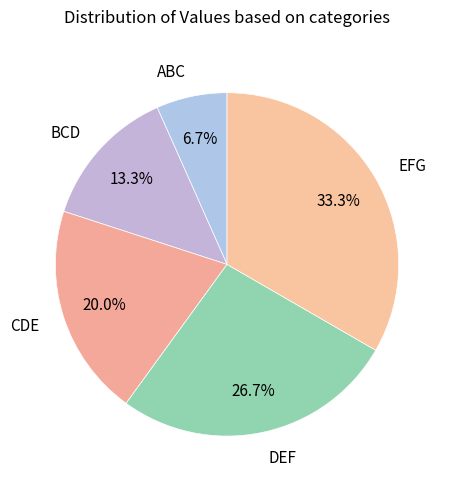

To the nearest percent, what is the difference between the largest and smallest slice percentages?

27%